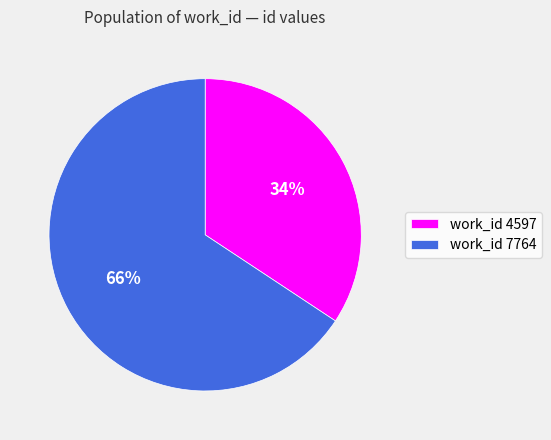

How many segments does this pie chart have?

2